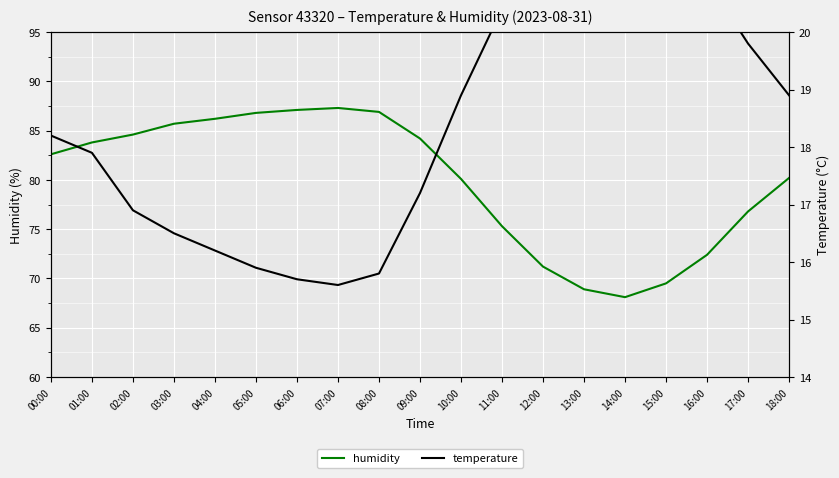

True or false: humidity has a value of 80.1 at 10:00.

True